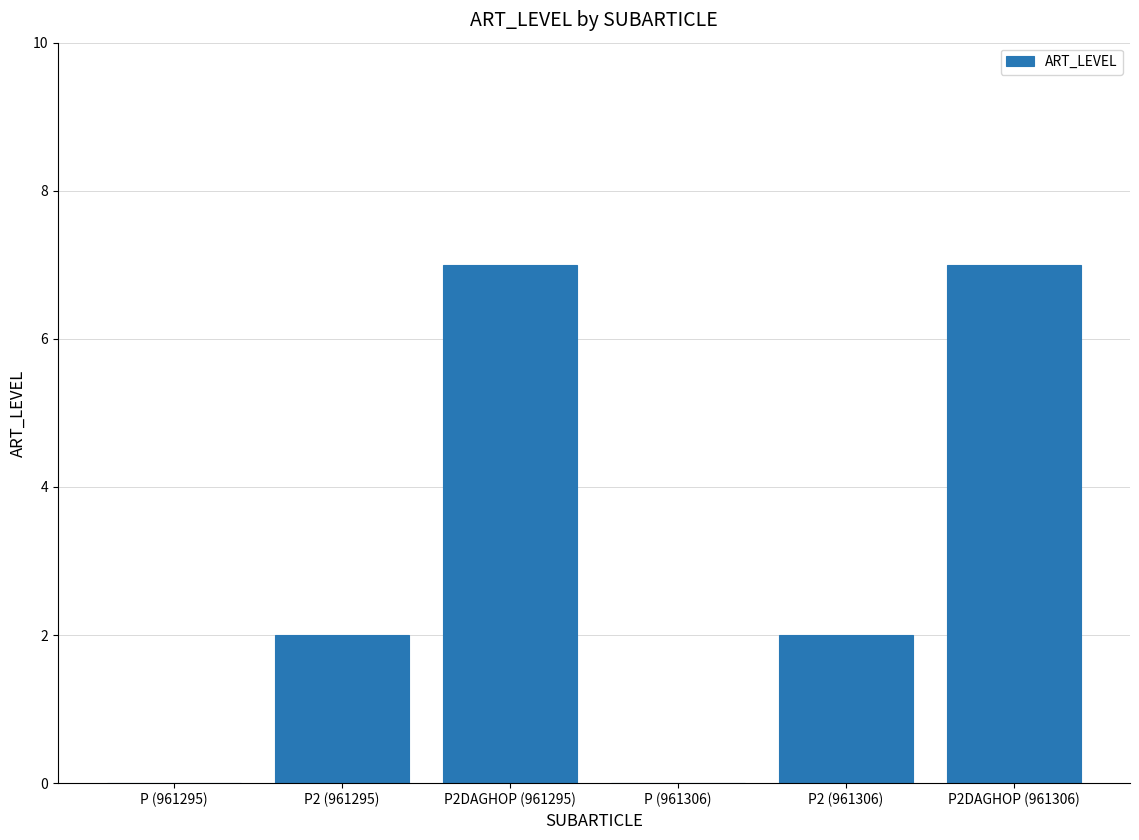

What is the maximum value shown in the chart?

7